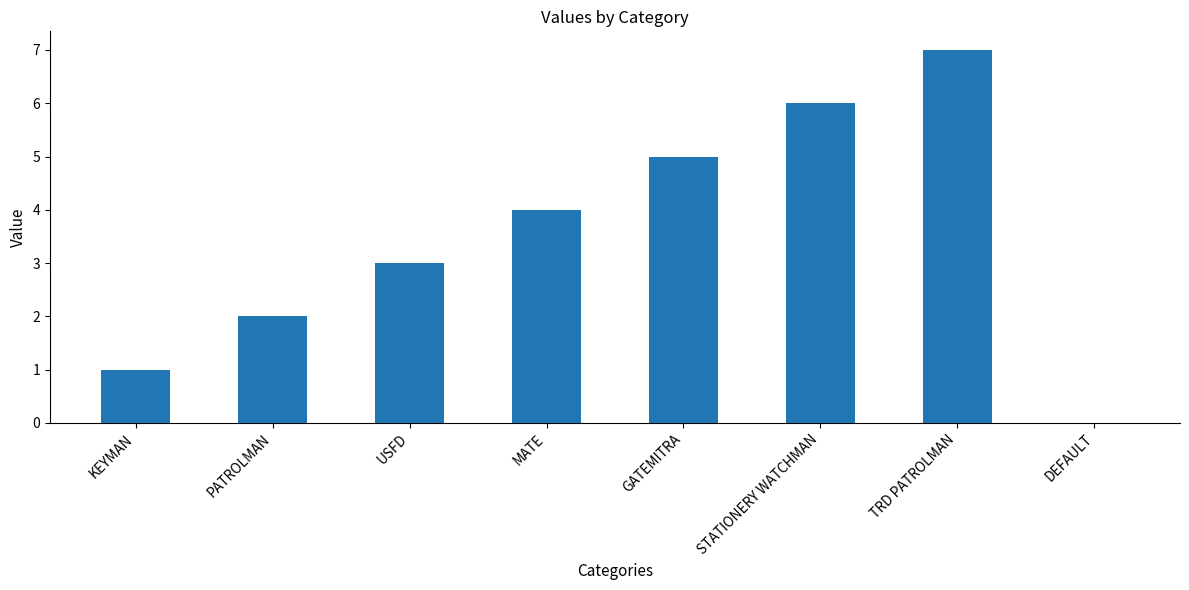

The chart shows a value of 0 at DEFAULT. True or false?

True